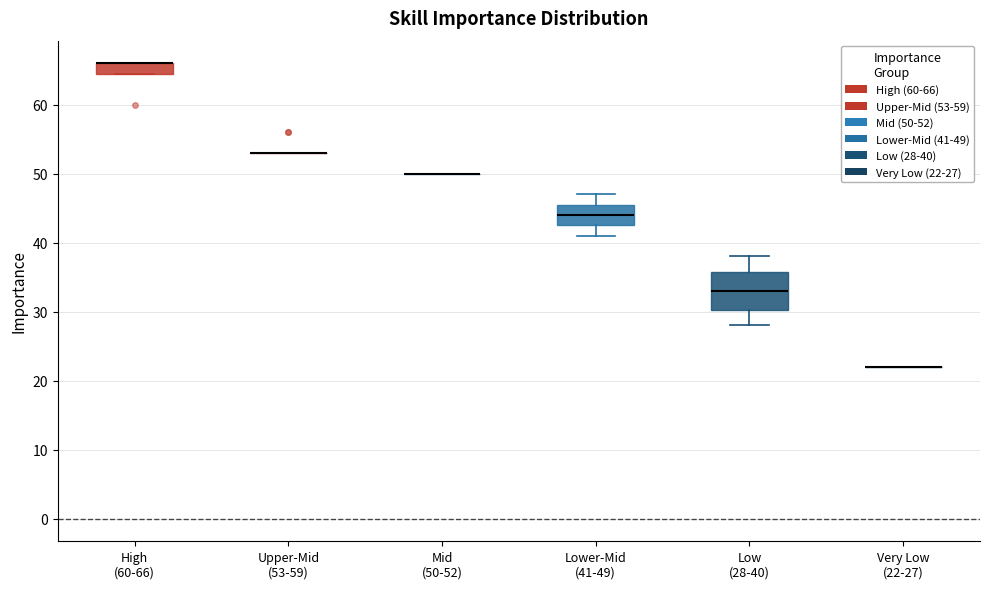

Comparing the boxes themselves (not the whiskers), which one is the tallest?

Low (28-40)